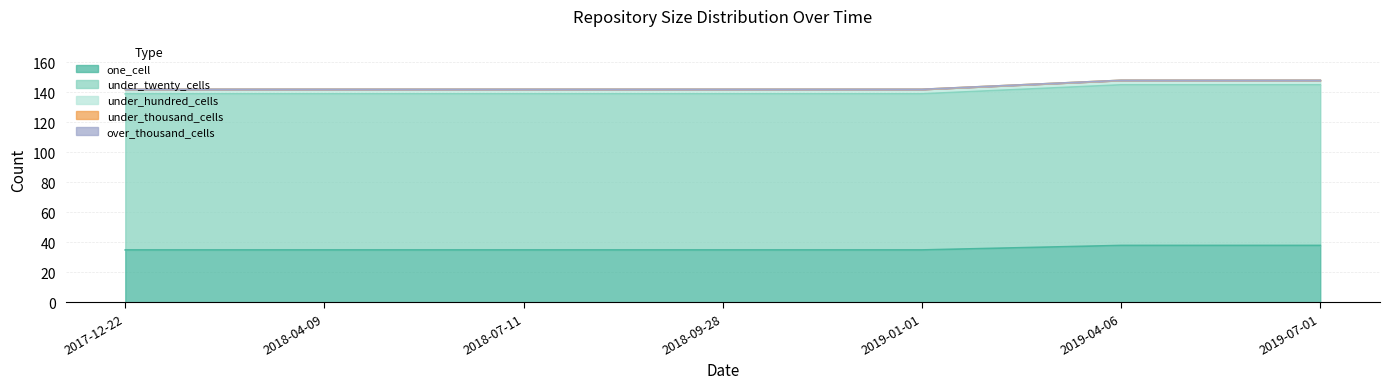

What is the average value of the under_twenty_cells series?

105